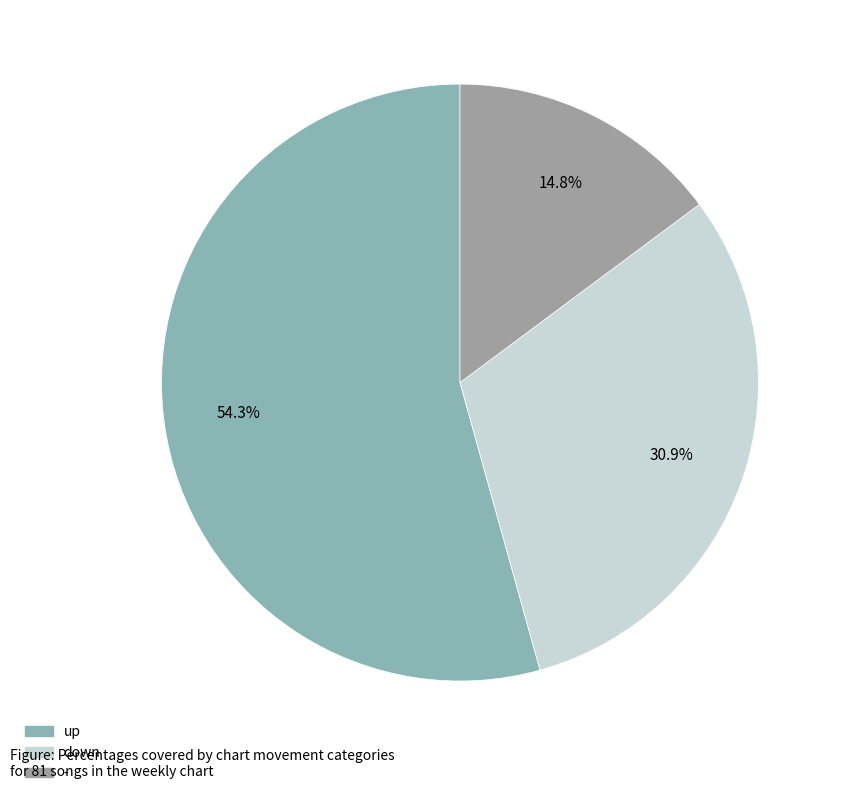

The up slice represents 54% of the pie. True or false?

True